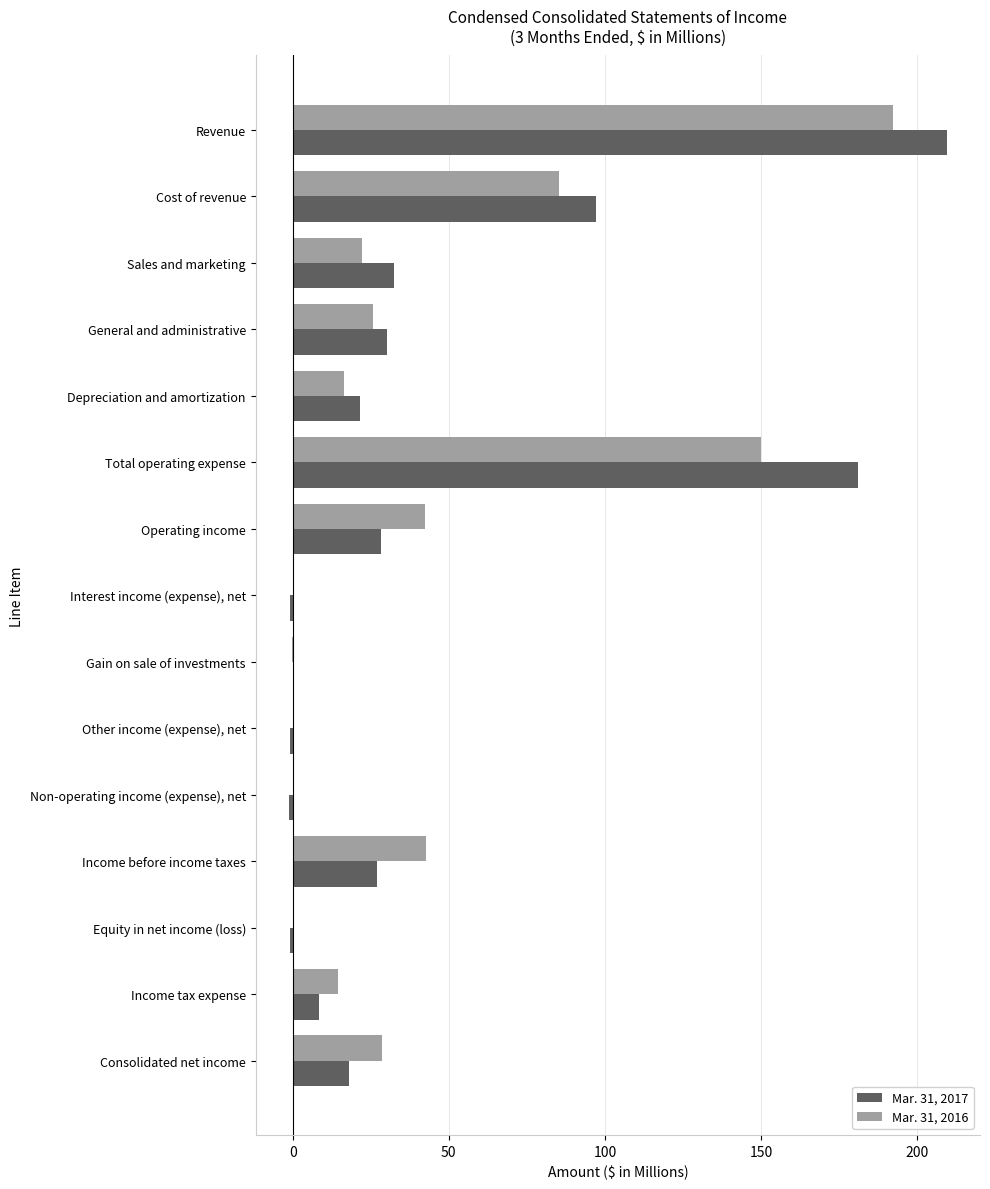

Which series has the largest range (max minus min)?

Mar. 31, 2017